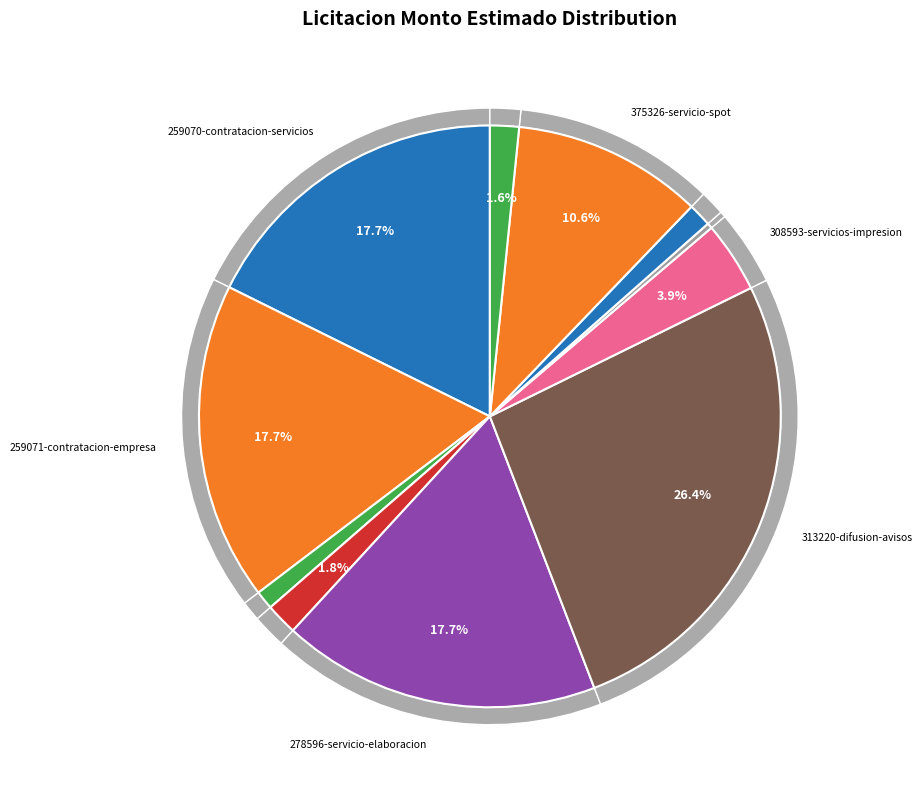

Which category has the biggest portion of the pie?

313220-difusion-avisos